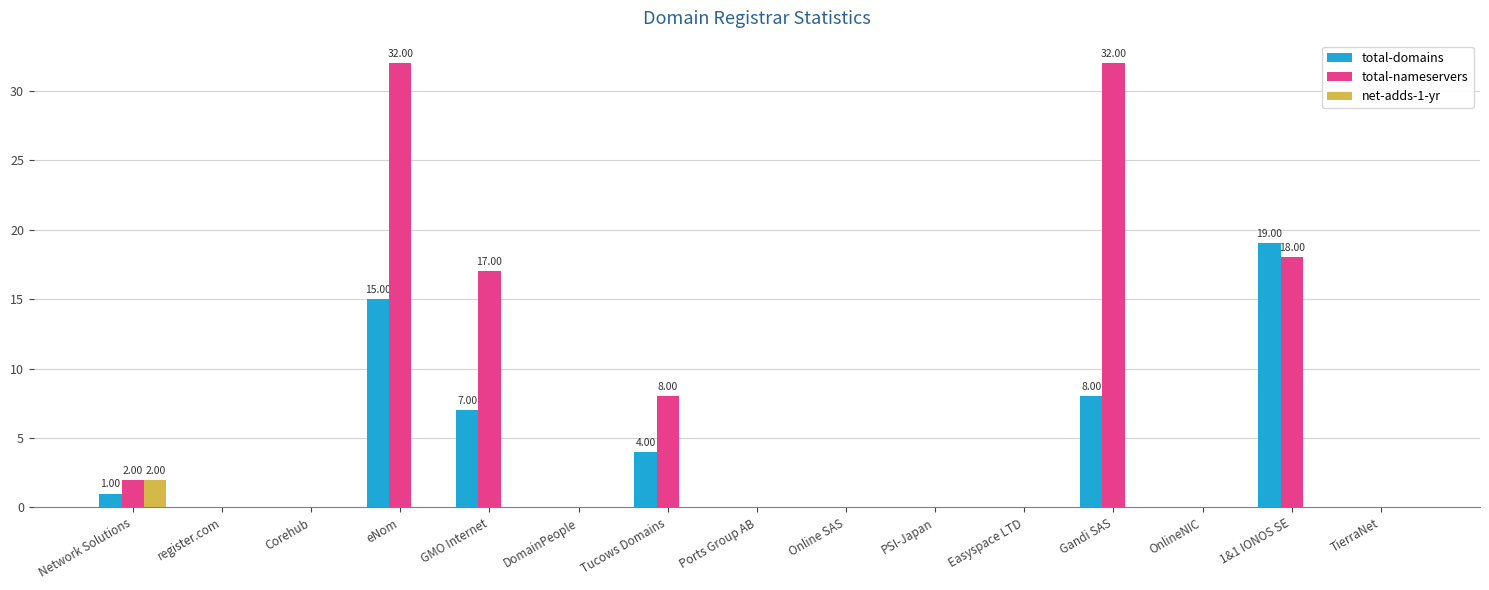

How many net-adds-1-yr values are between 0 and 1?

14